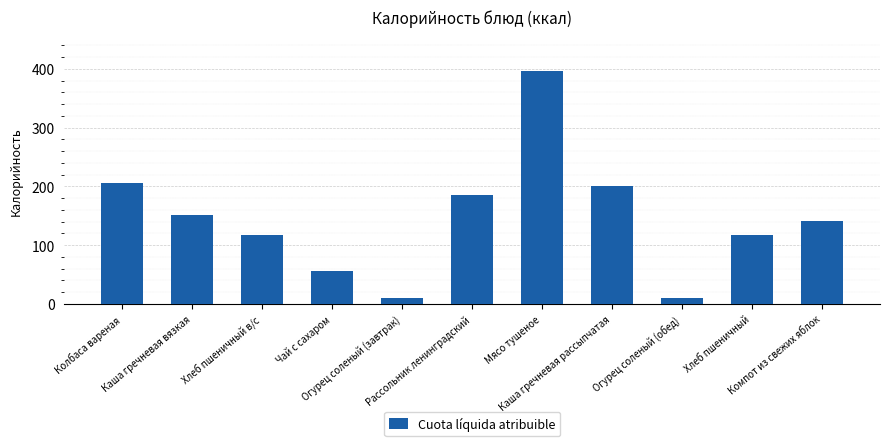

What is the maximum value shown in the chart?

395.5